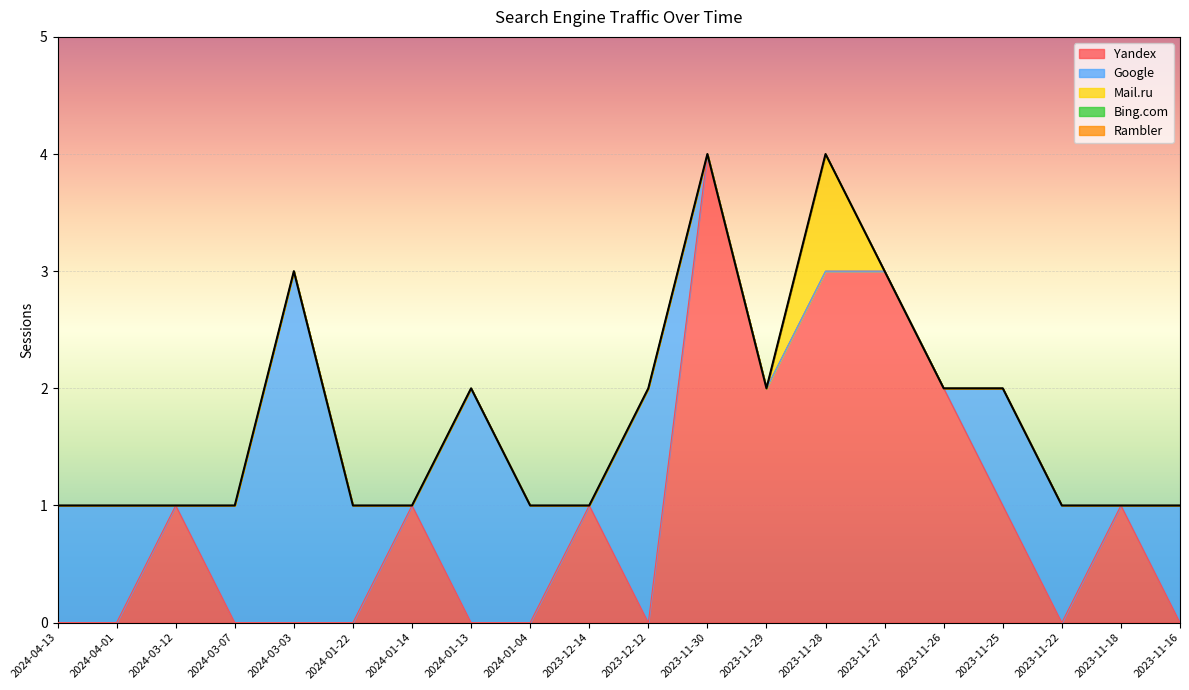

Rank the series at 2023-11-16 from highest to lowest value.

Google, Yandex, Mail.ru, Bing.com, Rambler